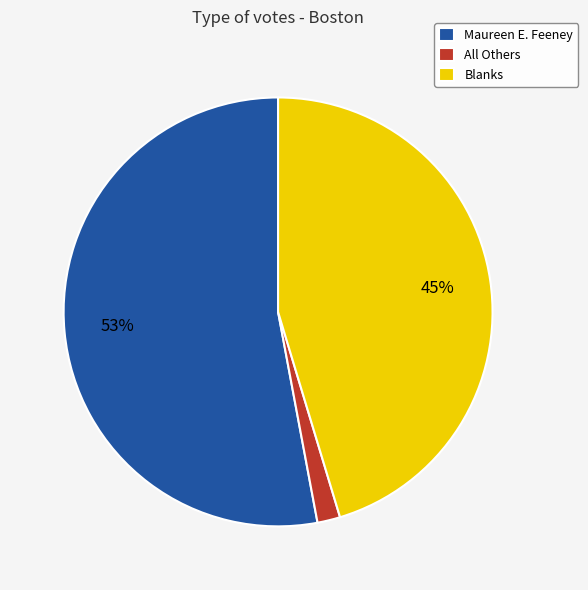

What percentage is the Maureen E. Feeney slice, to the nearest percent?

53%